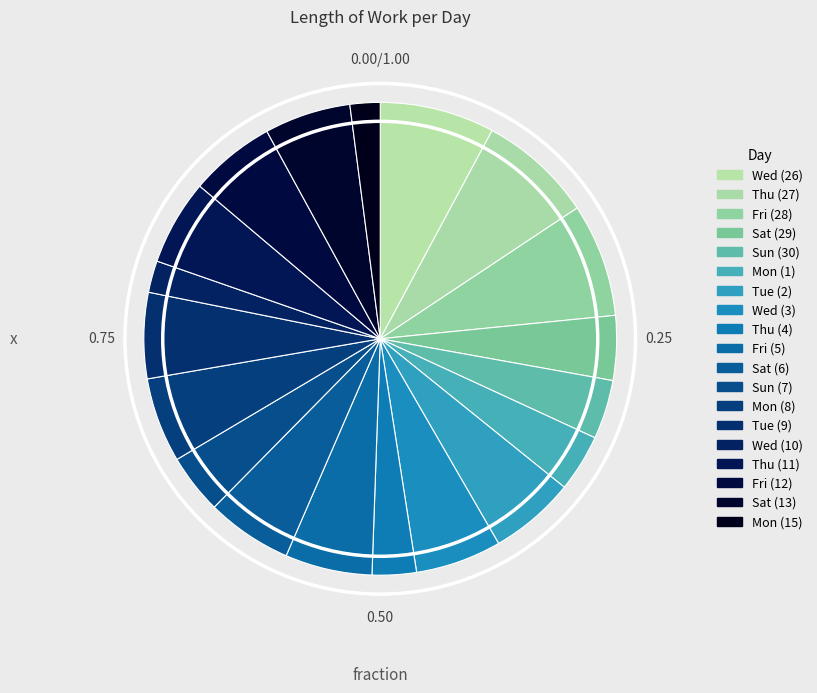

Which slice is the largest?

Wed (26)